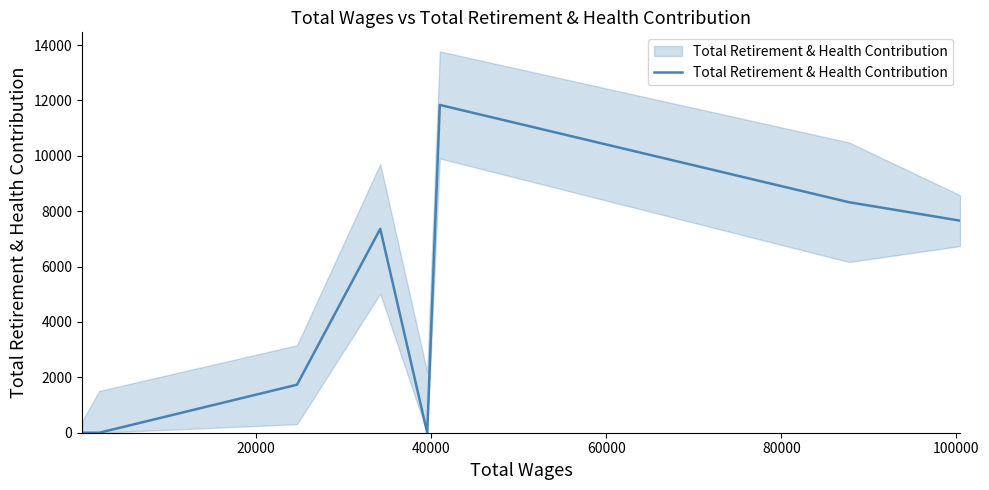

How many points are higher than both their immediate neighbors (excluding endpoints)?

2